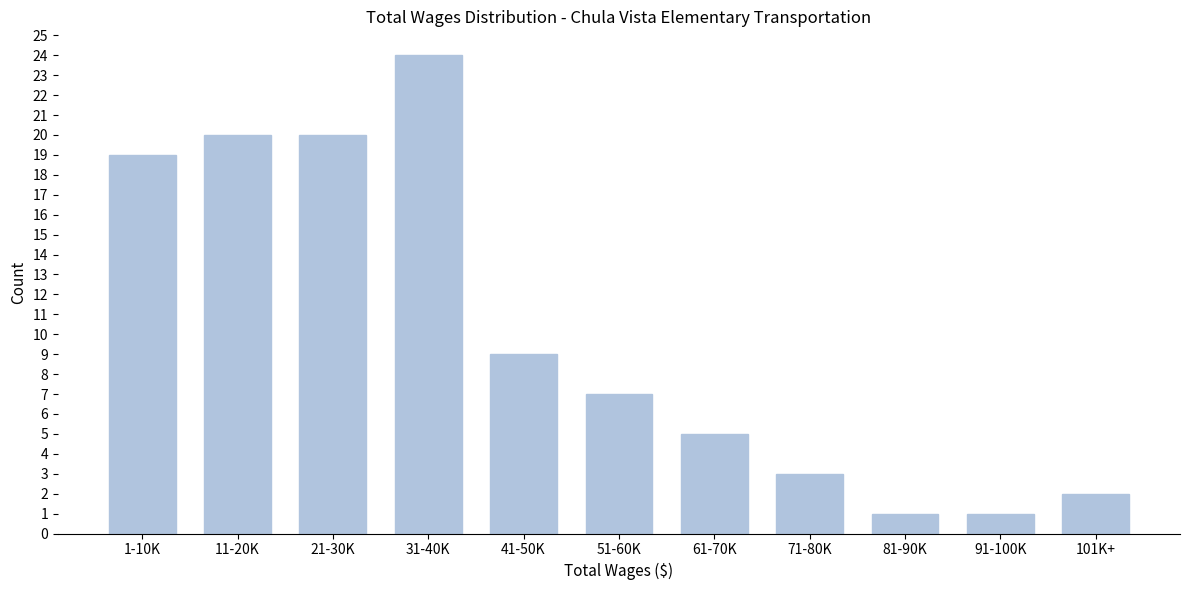

Reading left to right, extract all data points from this chart.

19	20	20	24	9	7	5	3	1	1	2